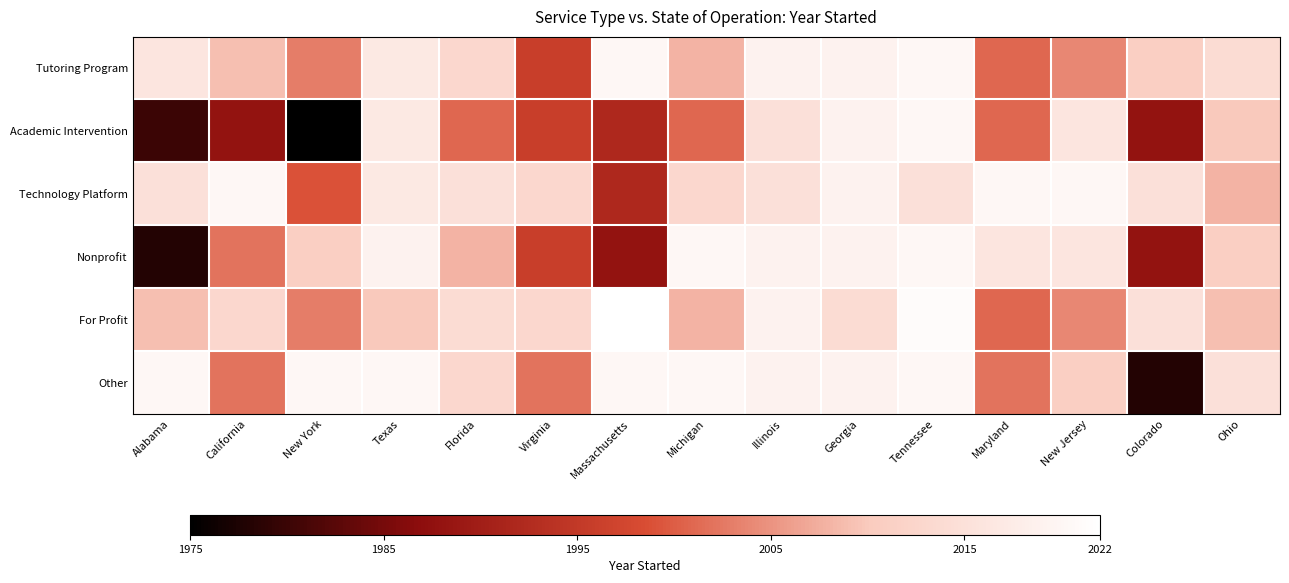

At which category is the sum across all series the highest?

Tennessee